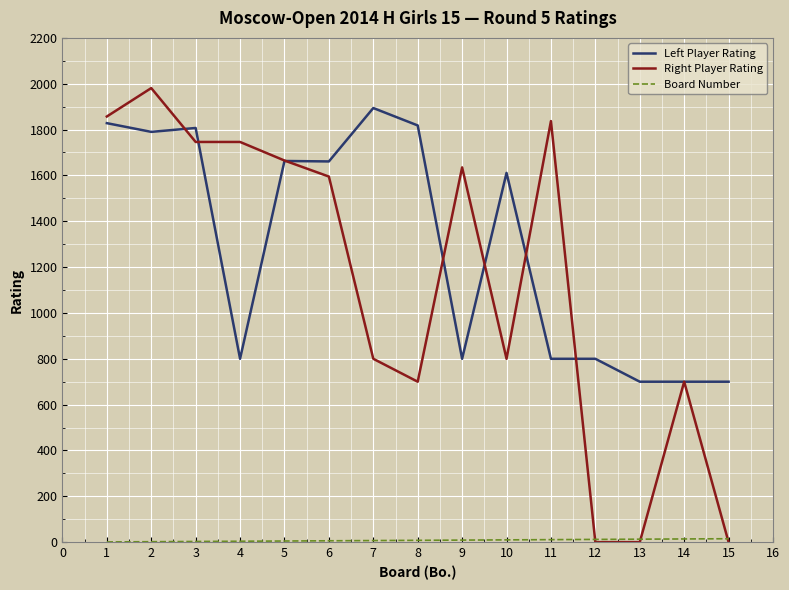

Which series has the largest total across all categories?

Left Player Rating